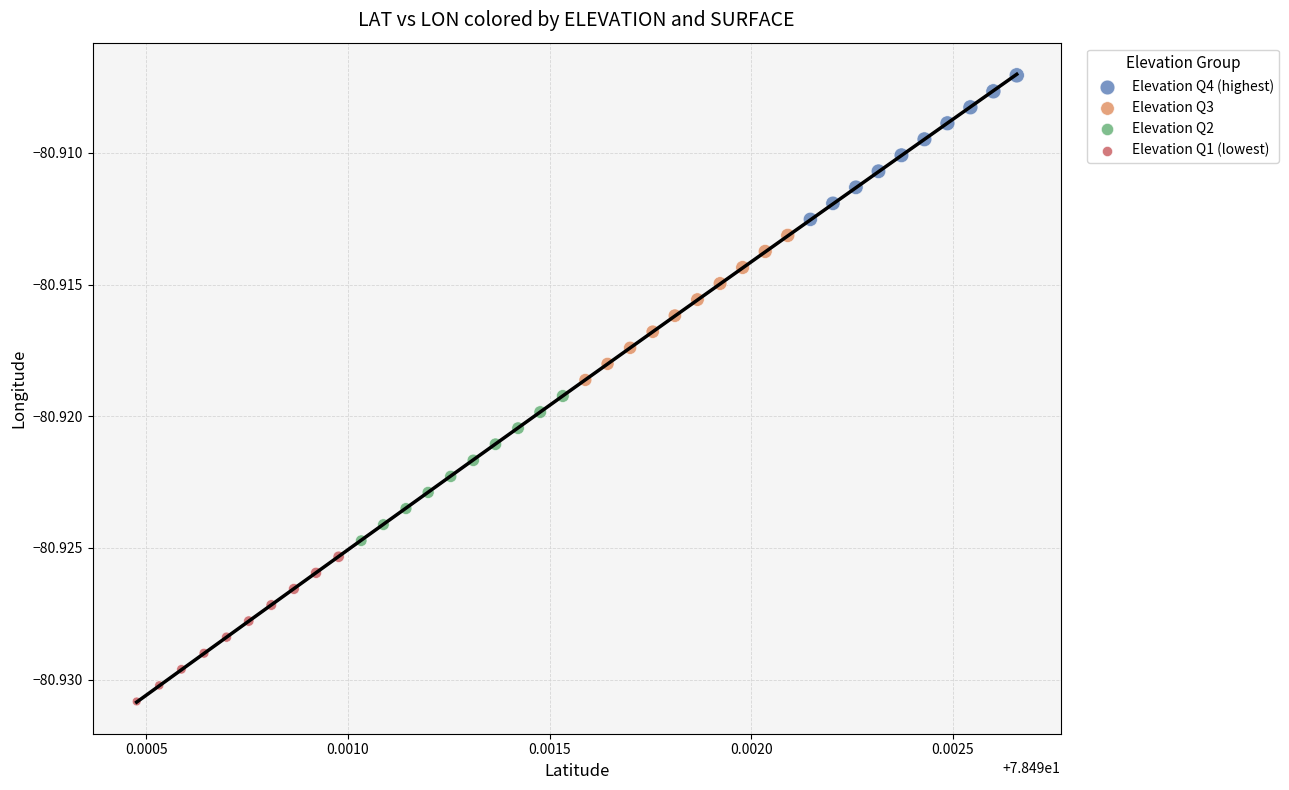

Which series contains the lowest Y value?

Elevation Q1 (lowest)